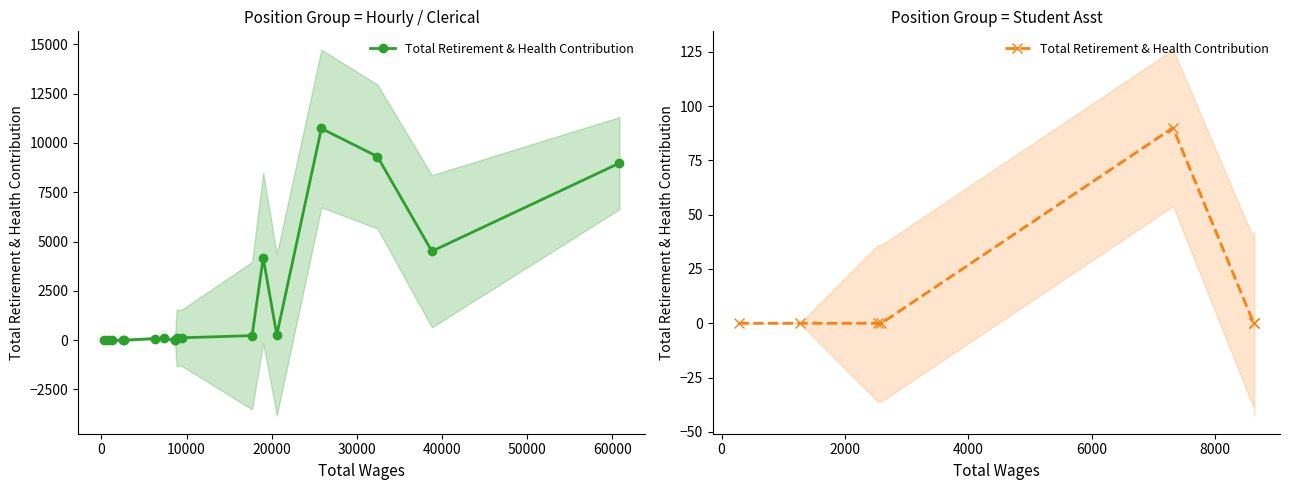

Between 30000 and 50000, which is larger?

30000